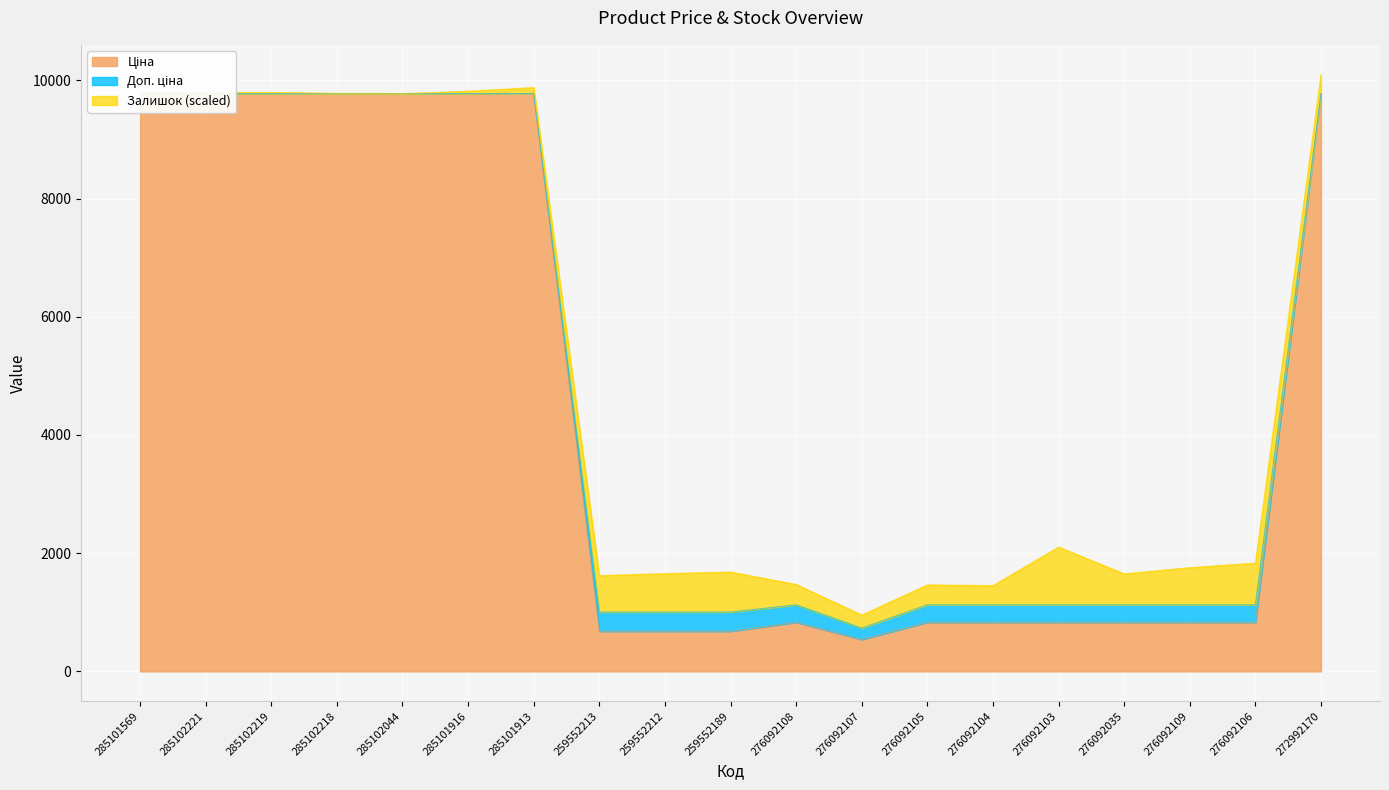

What is the maximum value for Ціна?

9775.5